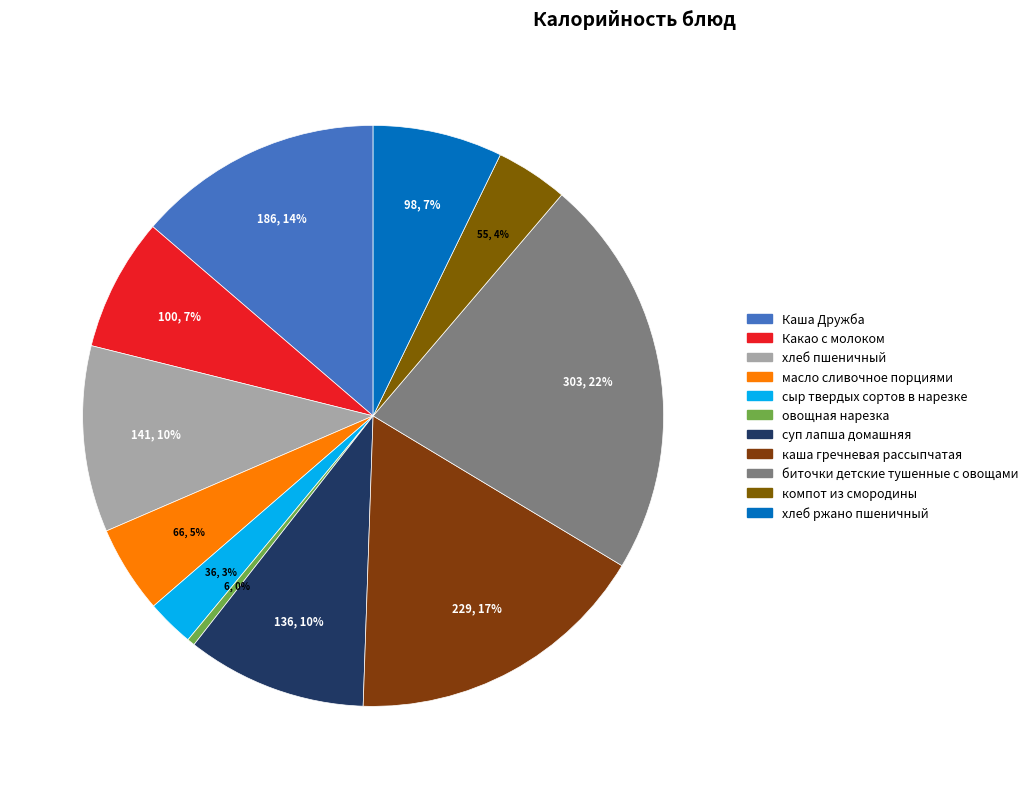

Does any single category account for the majority?

No